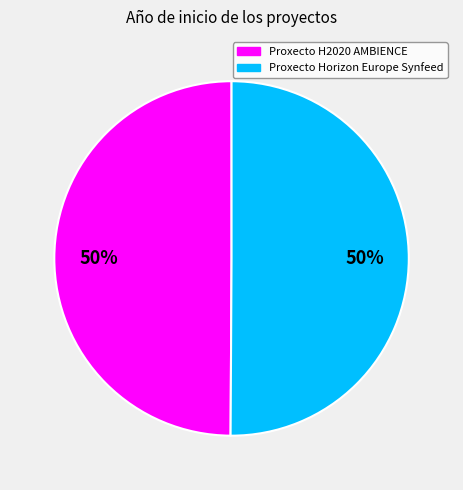

How many slices are in this pie chart?

2